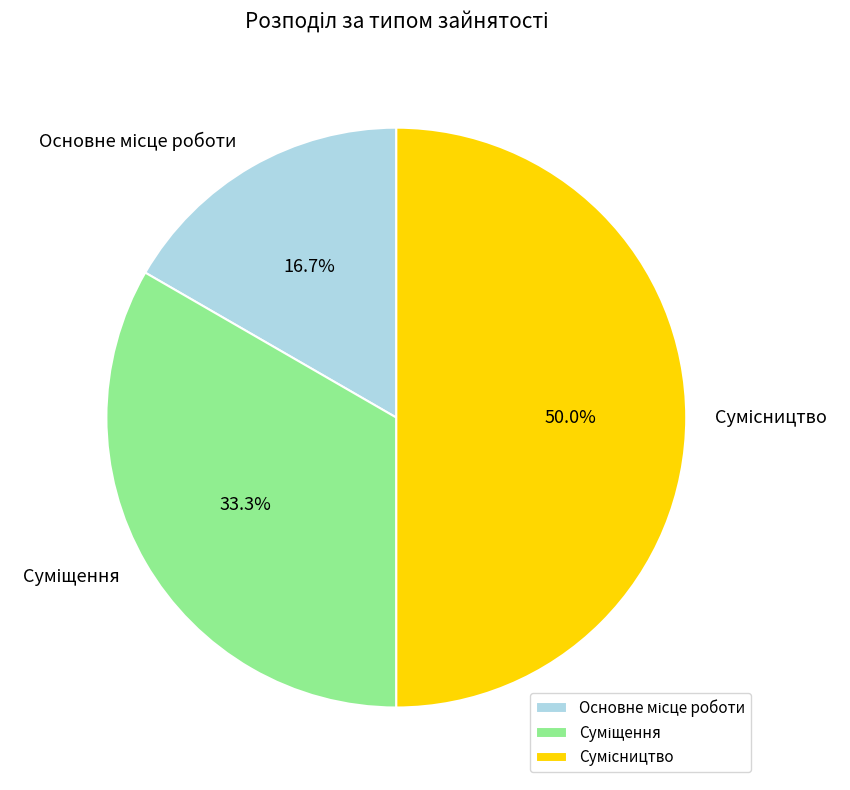

To the nearest percent, what portion does Суміщення represent?

33%